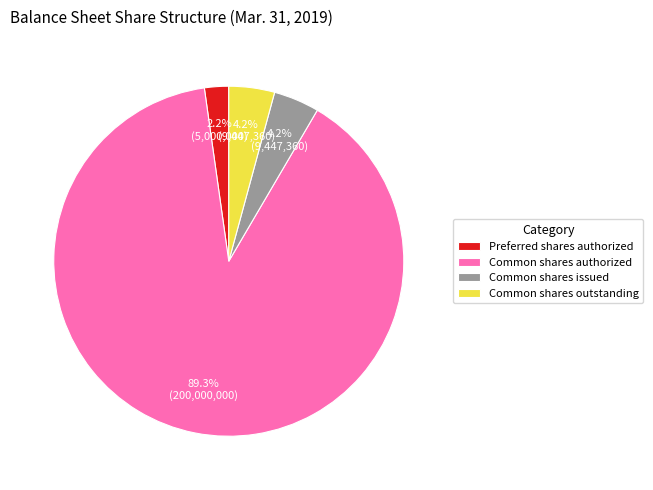

Do Preferred shares authorized and Common shares authorized together represent more than half of the pie?

Yes